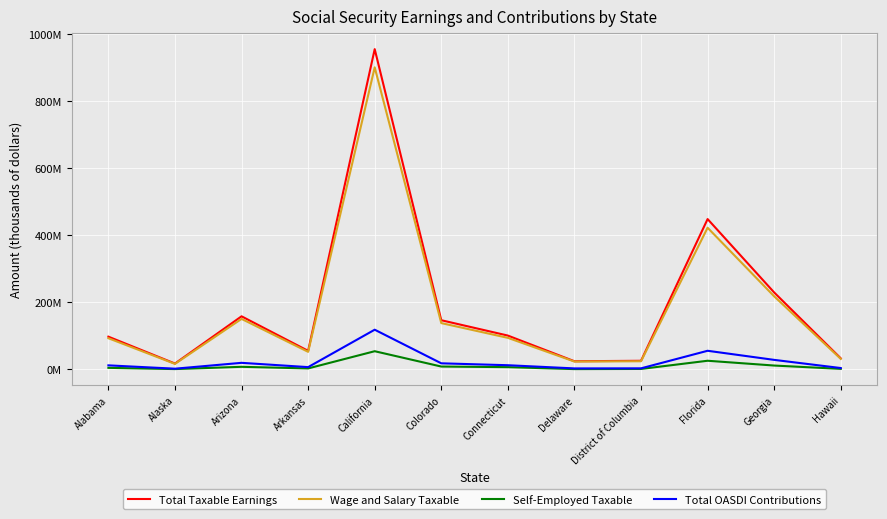

At which category does Total Taxable Earnings reach its first local valley?

Alaska